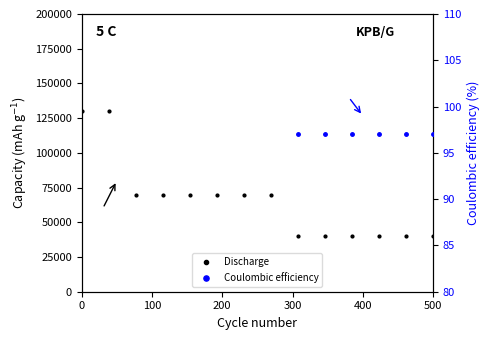

True or false: Discharge and Coulombic efficiency cross at least once.

False